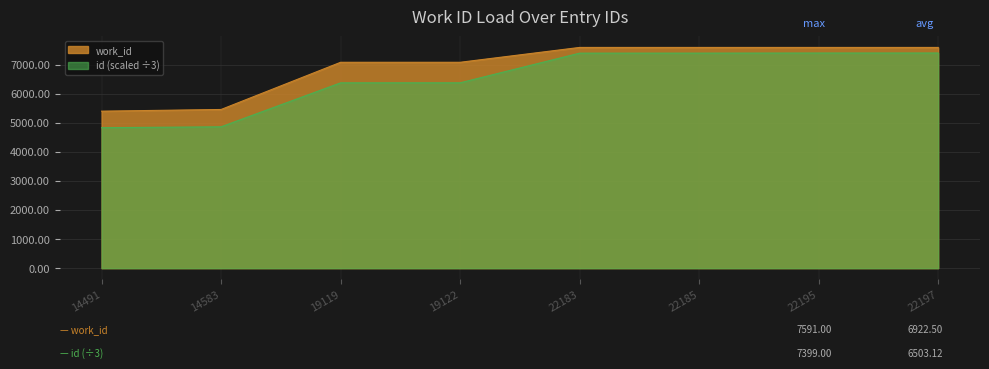

Does the chart display data point markers on the line(s)?

No